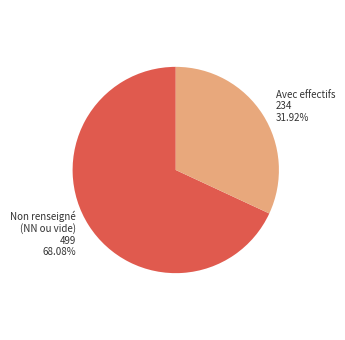

Is the sum of Avec effectifs and Non renseigné (NN ou vide) greater than half?

Yes